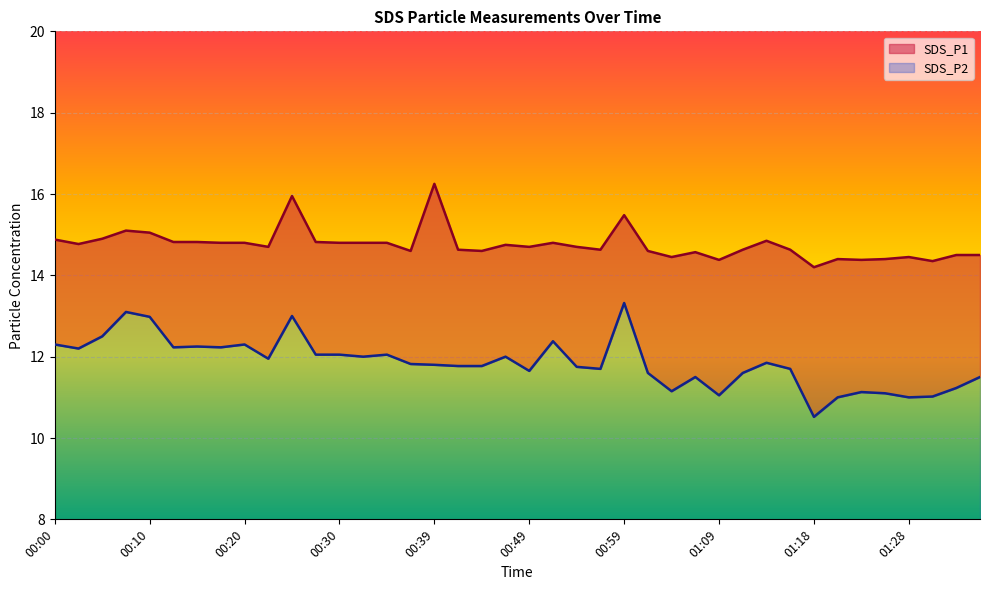

Reading left to right, list all the values displayed in this chart.

SDS_P1: 00:00=14.9	00:03=14.8	00:05=14.9	00:08=15.1	00:10=15.1	00:13=14.8	00:15=14.8	00:17=14.8	00:20=14.8	00:22=14.7	00:25=15.9	00:27=14.8	00:30=14.8	00:32=14.8	00:34=14.8	00:37=14.6	00:39=16.2	00:42=14.6	00:44=14.6	00:47=14.8	00:49=14.7	00:52=14.8	00:54=14.7	00:56=14.6	00:59=15.5	01:01=14.6	01:04=14.4	01:06=14.6	01:09=14.4	01:11=14.6	01:13=14.8	01:16=14.6	01:18=14.2	01:21=14.4	01:23=14.4	01:26=14.4	01:28=14.4	01:30=14.3	01:33=14.5	01:35=14.5
SDS_P2: 00:00=12.3	00:03=12.2	00:05=12.5	00:08=13.1	00:10=13.0	00:13=12.2	00:15=12.2	00:17=12.2	00:20=12.3	00:22=11.9	00:25=13.0	00:27=12.1	00:30=12.1	00:32=12.0	00:34=12.1	00:37=11.8	00:39=11.8	00:42=11.8	00:44=11.8	00:47=12.0	00:49=11.7	00:52=12.4	00:54=11.8	00:56=11.7	00:59=13.3	01:01=11.6	01:04=11.2	01:06=11.5	01:09=11.1	01:11=11.6	01:13=11.8	01:16=11.7	01:18=10.5	01:21=11.0	01:23=11.1	01:26=11.1	01:28=11.0	01:30=11.0	01:33=11.2	01:35=11.5